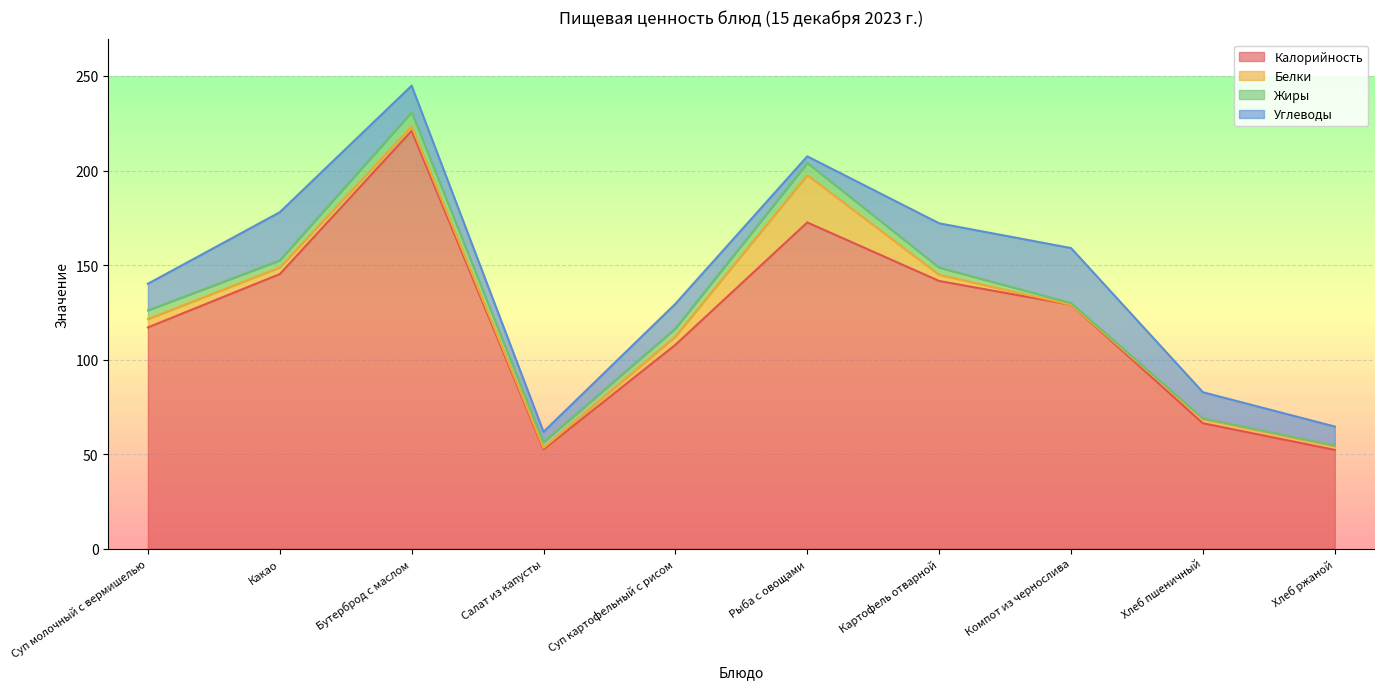

True or false: Белки and Углеводы intersect in this chart.

True